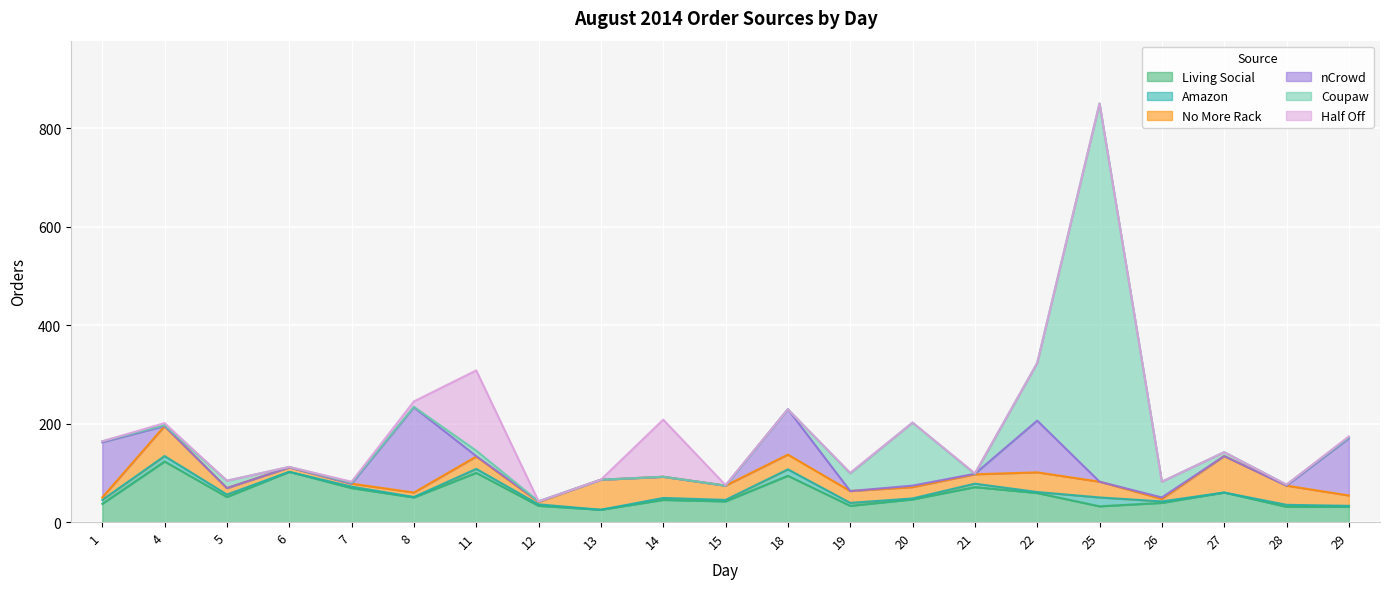

At which label is Amazon closest to 9?

1